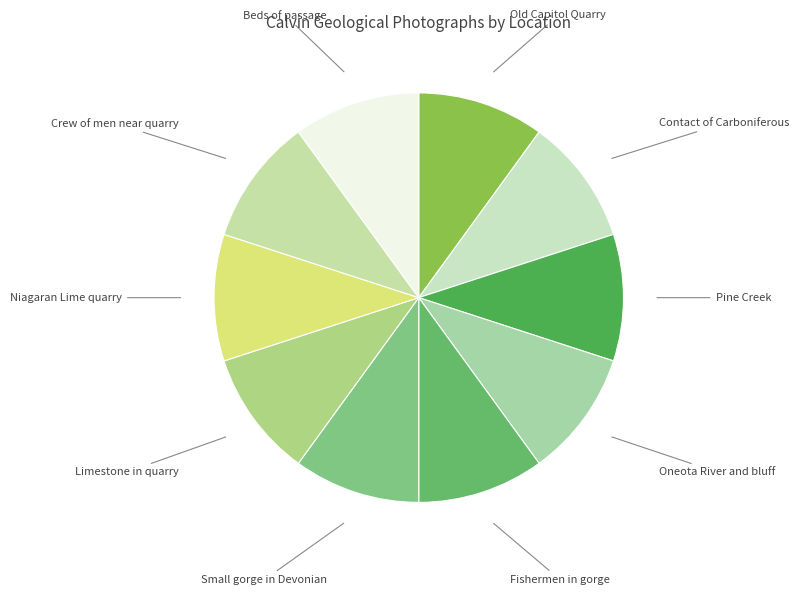

Does Niagaran Lime quarry represent more than half of the total?

No